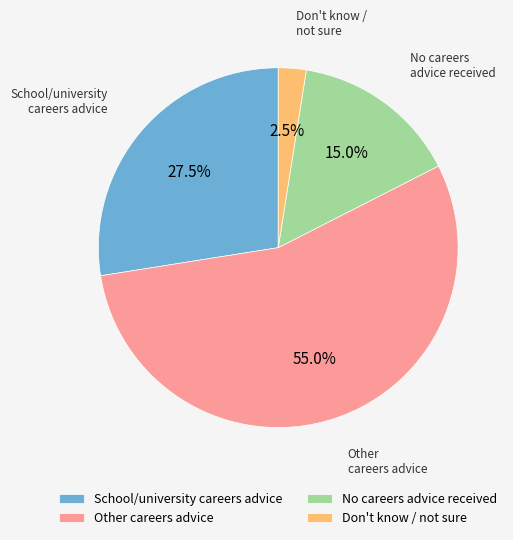

How many slices are in this pie chart?

4